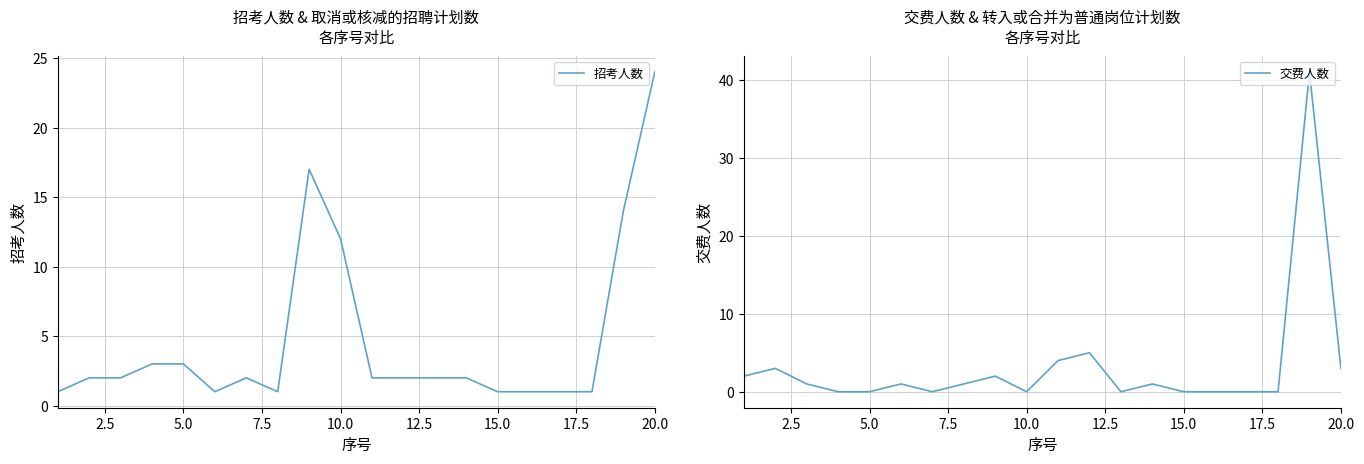

The 招考人数 series shows 32 at 20.0. True or false?

False